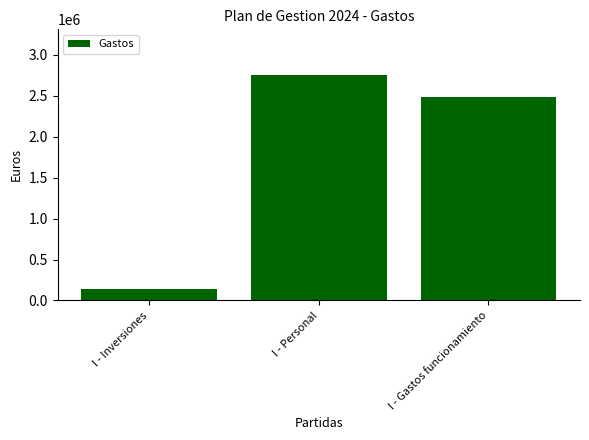

Approximately how many times larger is the value at I - Personal compared to I - Gastos funcionamiento?

1.1